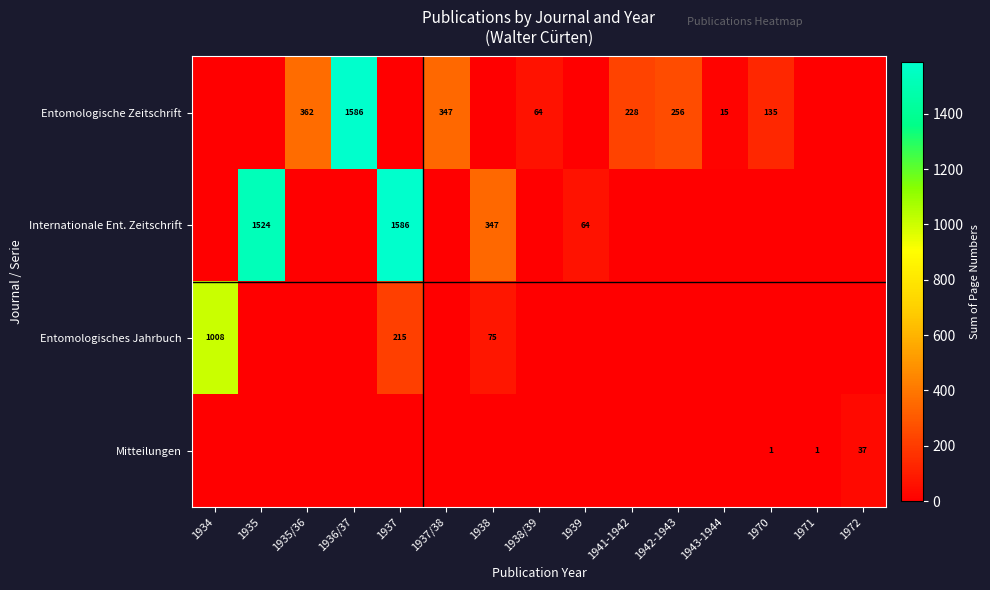

The Entomologische Zeitschrift series shows 347 at 1937/38. True or false?

True